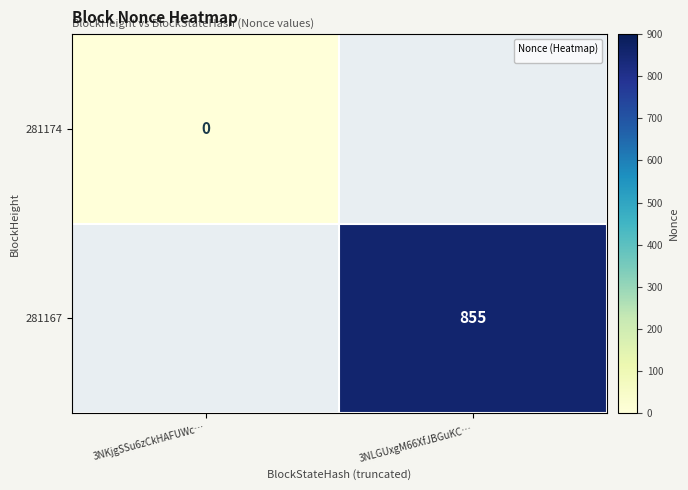

Is the value of 281167 at 3NLGUxgM66XfJBGuKC… greater than the value of 281174 at 3NKjgSSu6zCkHAFUWc…?

Yes